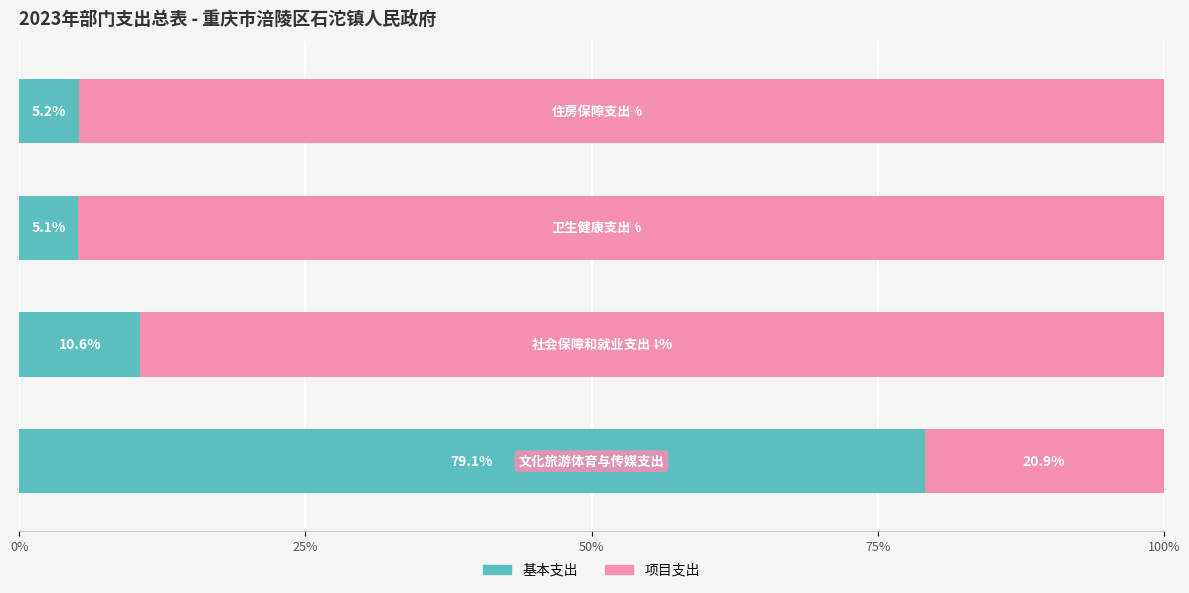

What is the average value of the 基本支出 series?

25.0